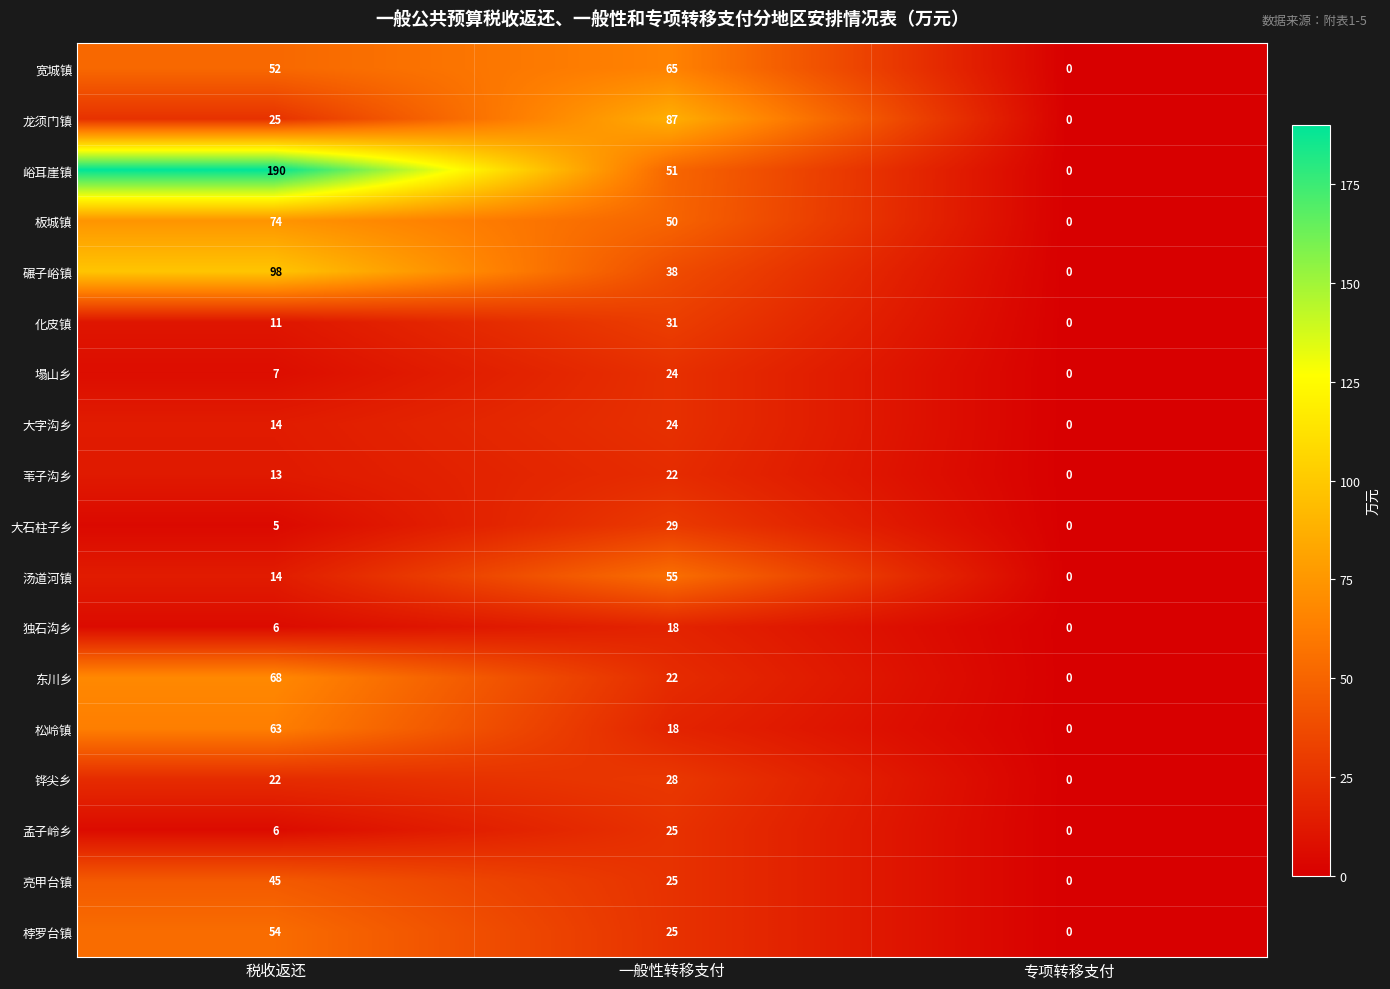

At which label is 松岭镇 closest to 31?

一般性转移支付